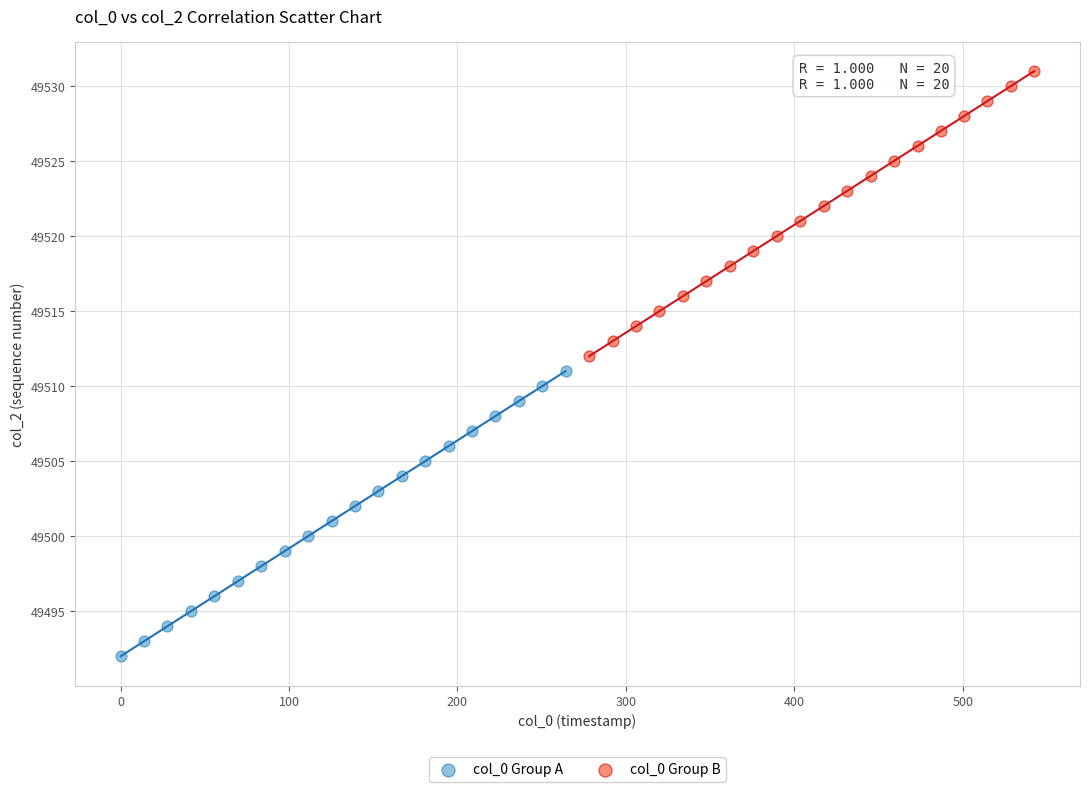

Which series contains the lowest Y value?

col_0 Group A